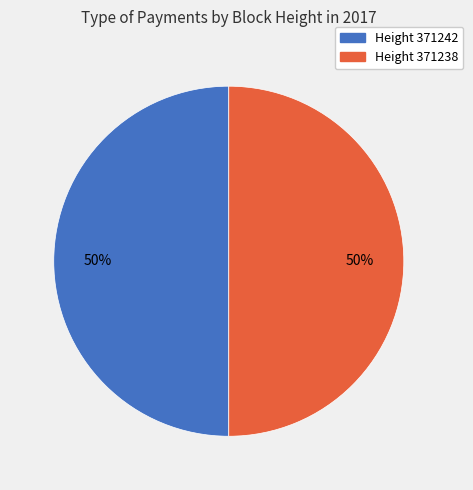

Is it true that Height 371242 is 64% of the pie?

False